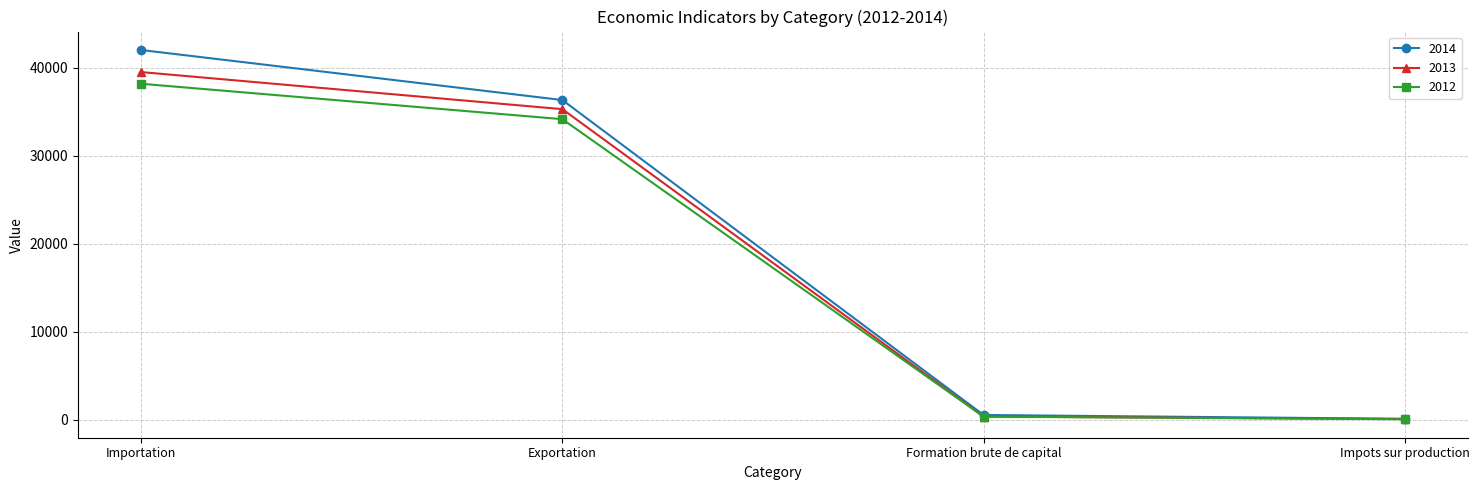

At which label does 2013 reach its peak?

Importation